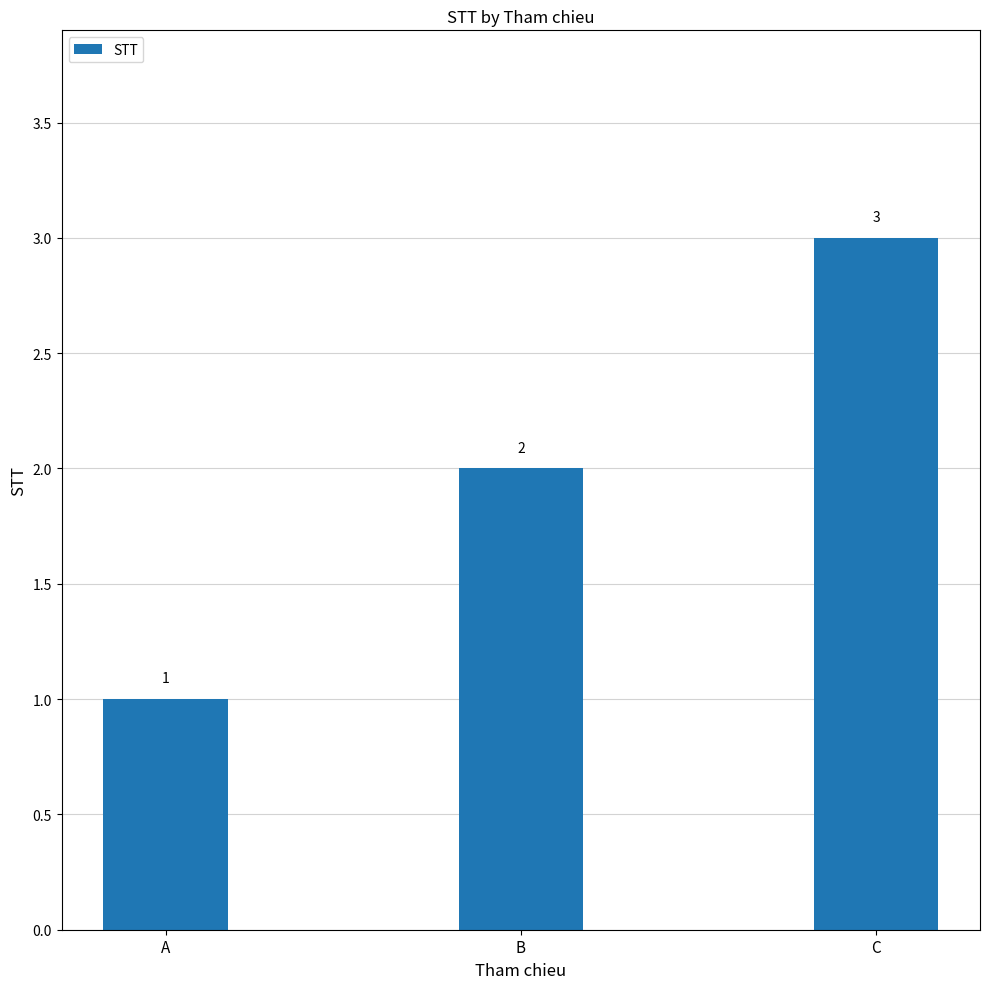

Count the number of categories in the chart.

3